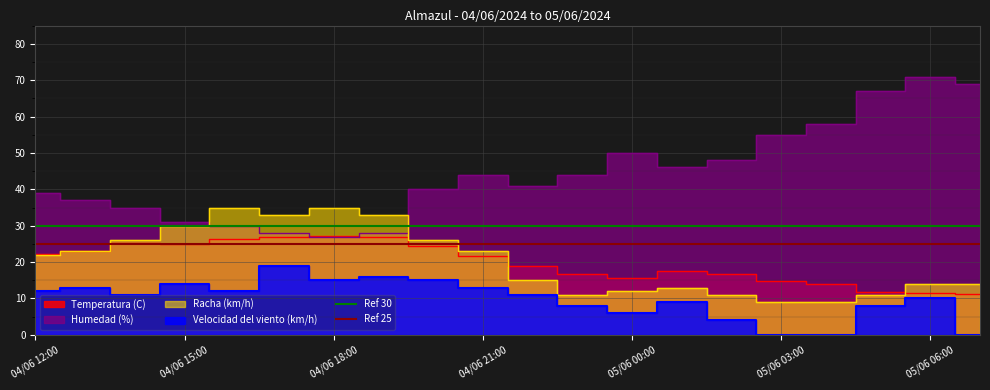

What is the value of the Ref 25 point at the 2nd from the left?

25